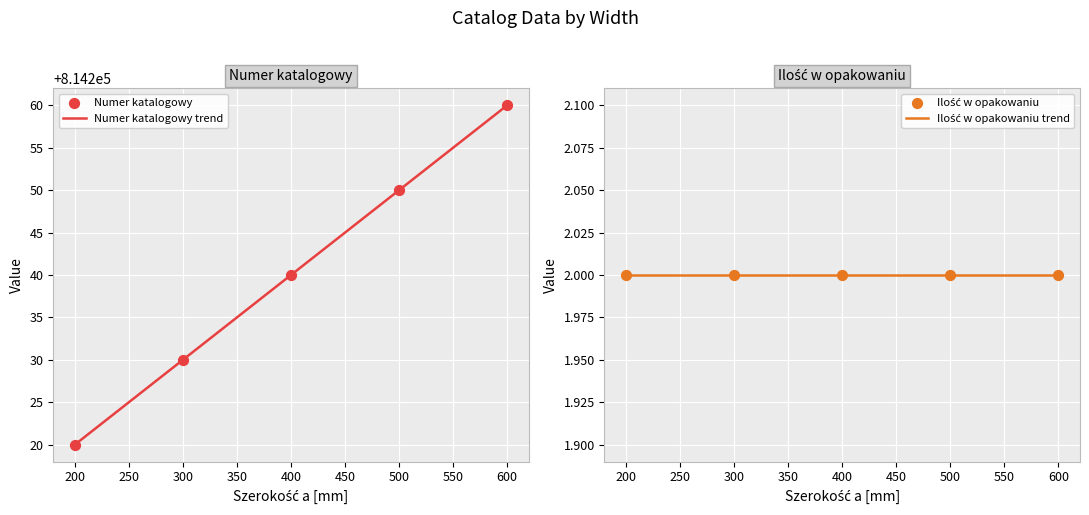

What is the highest value of the Numer katalogowy trend series?

814260.0